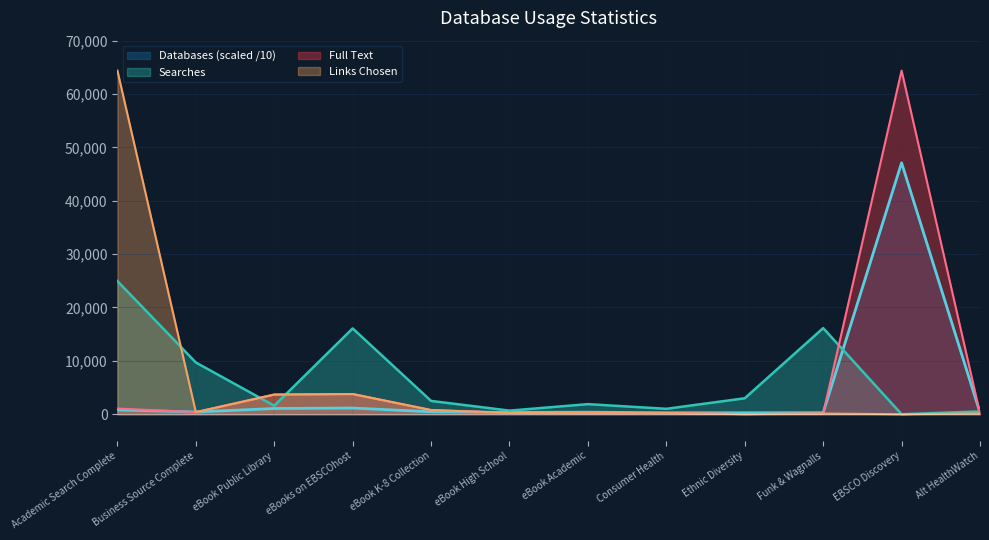

What is the greatest value displayed?

64389.0